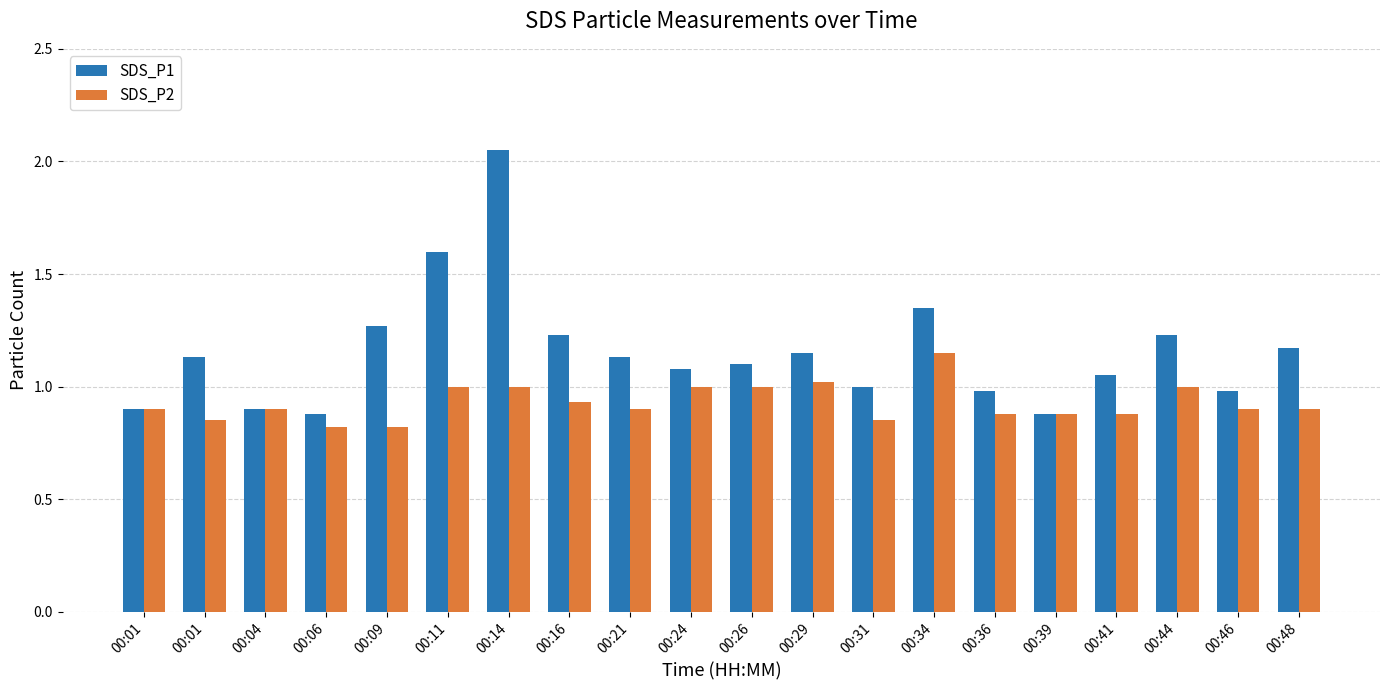

Is it true that SDS_P1 equals 2.0 at 00:14?

True